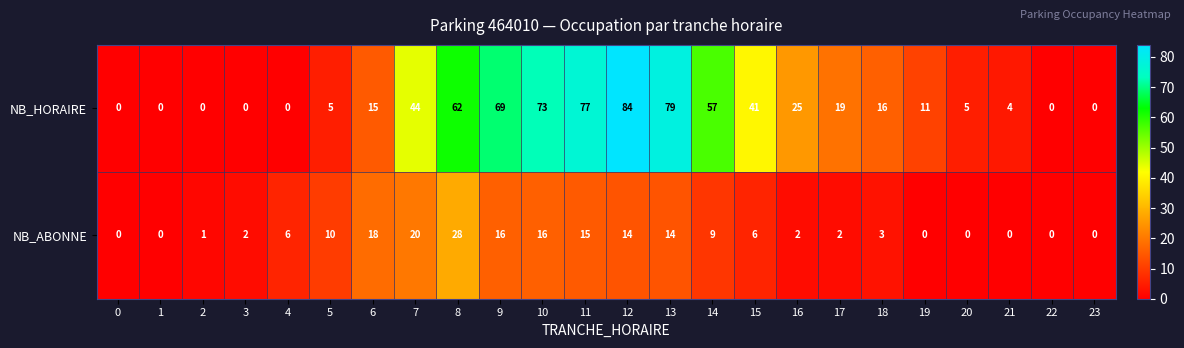

The NB_ABONNE series shows -17 at 0. True or false?

False